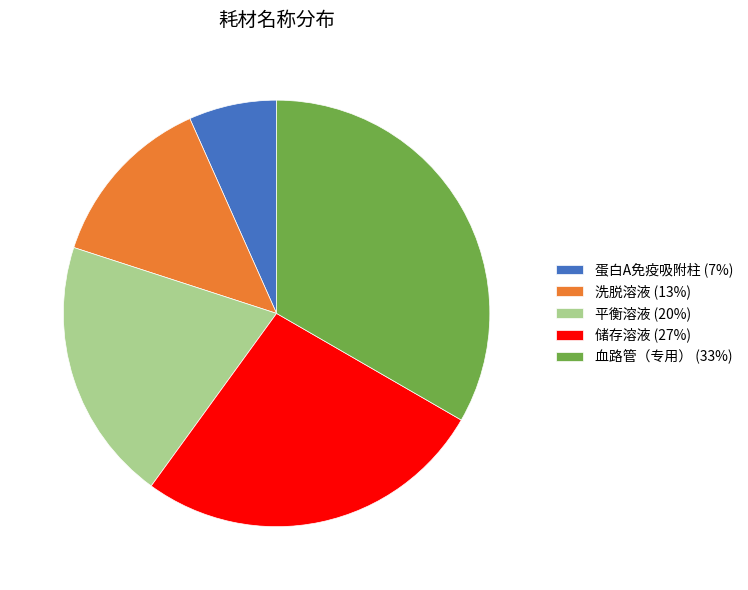

Between 血路管（专用） (33%) and 储存溶液 (27%), which is larger?

血路管（专用） (33%)